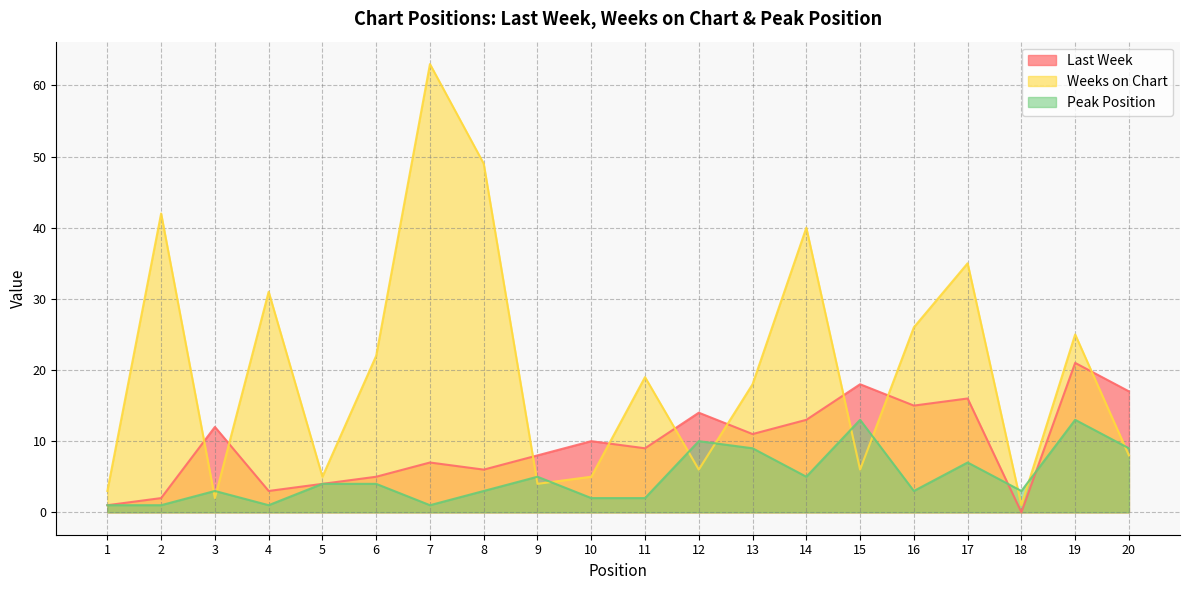

At how many categories does at least one series exceed 59?

1